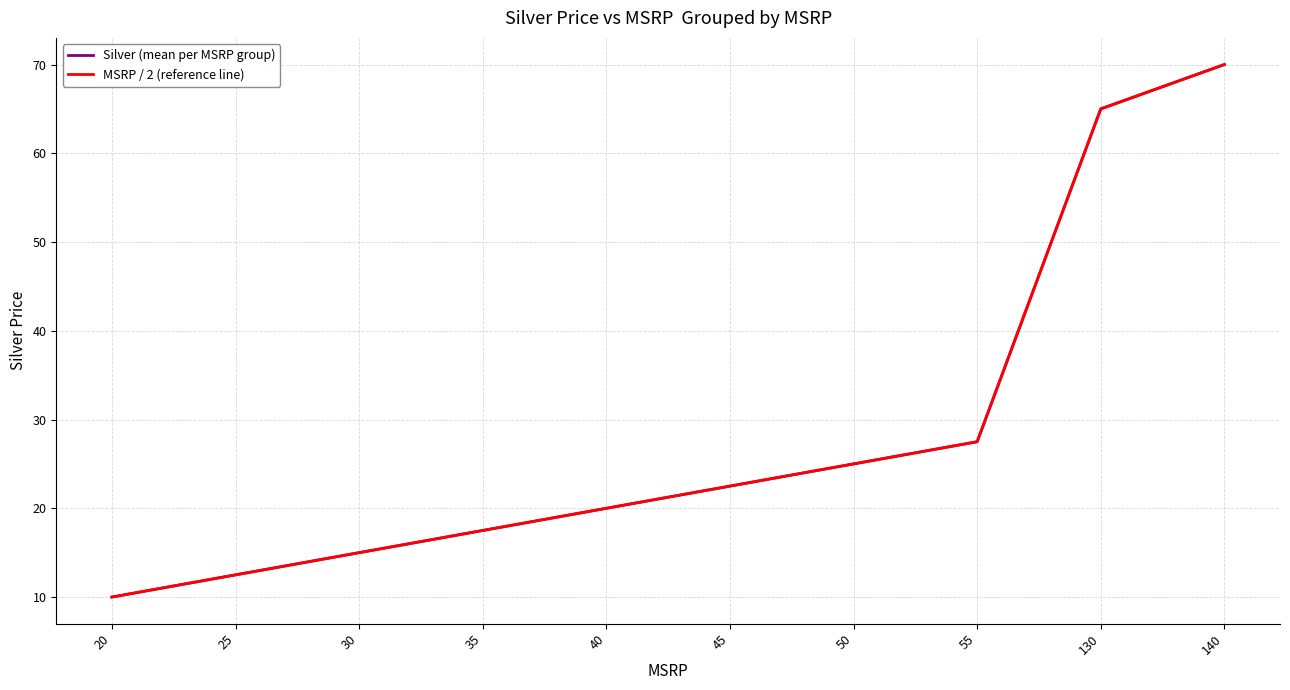

Is this an area chart (filled region under the line)?

No